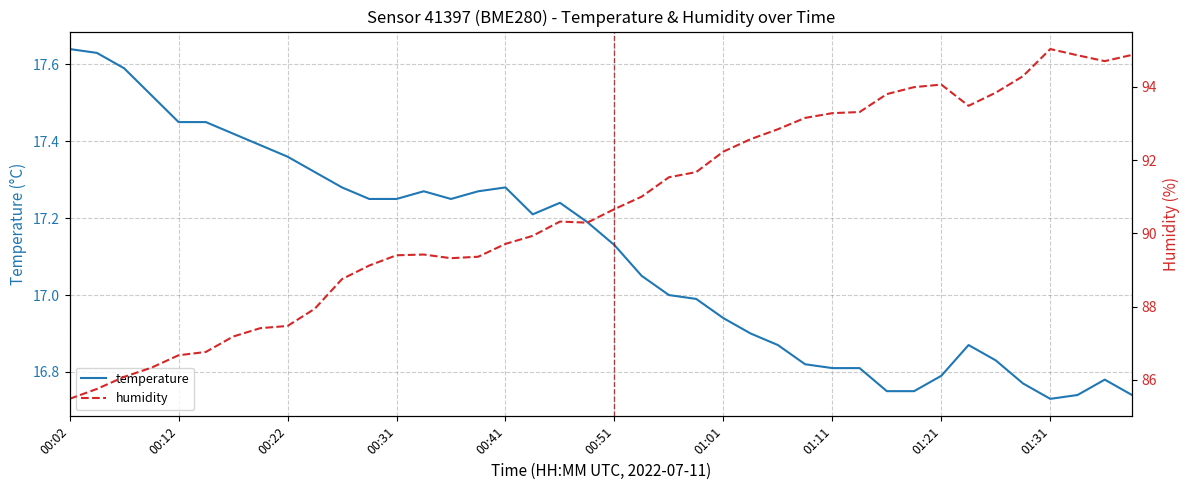

What position from the right is 26?

14